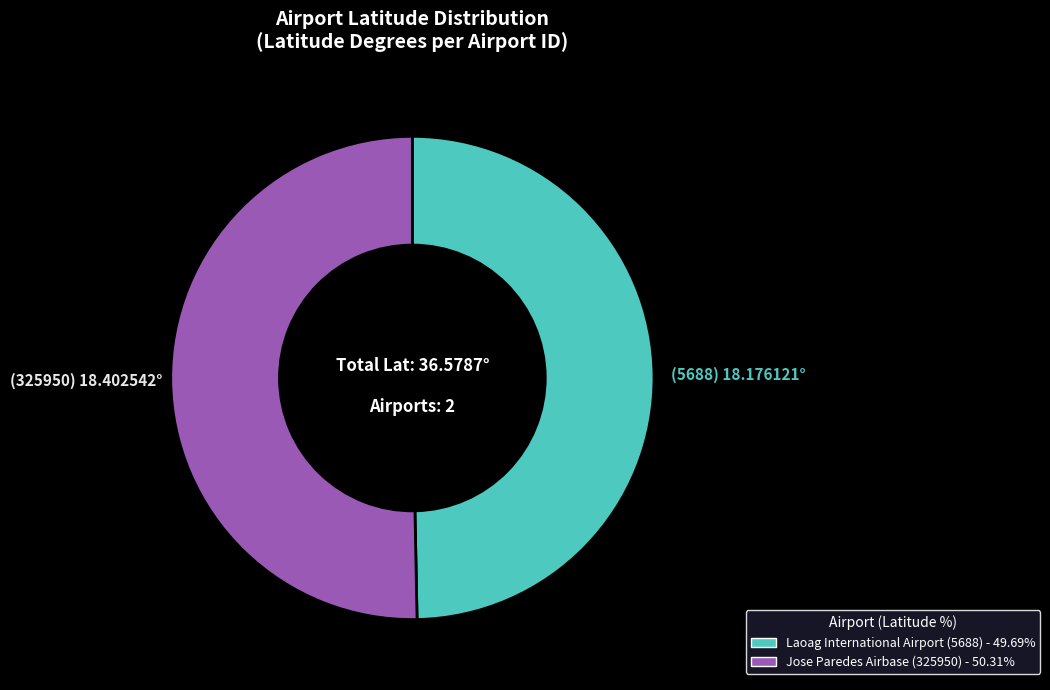

Does any single category account for the majority?

Yes